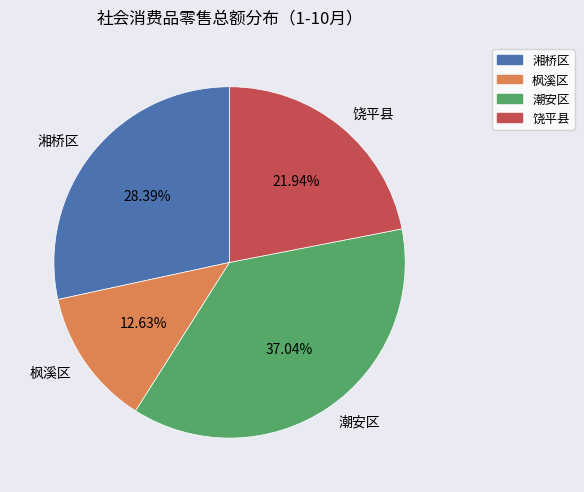

Is the sum of 湘桥区 and 枫溪区 greater than half?

No